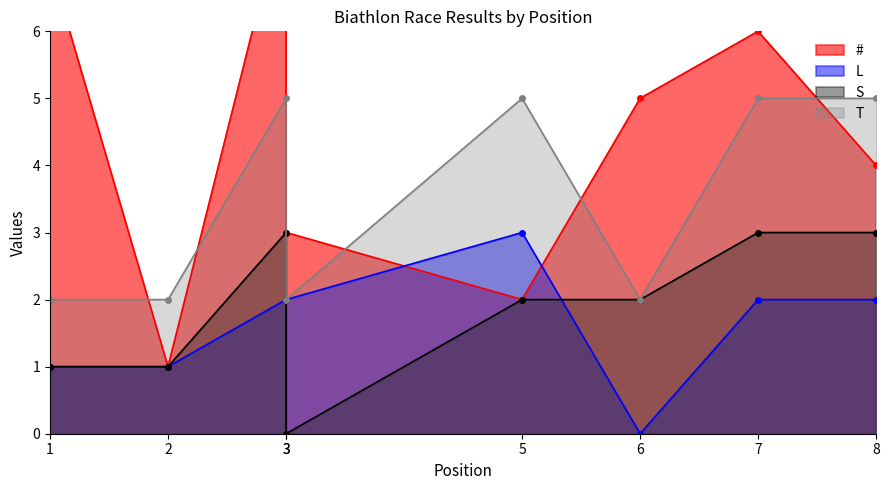

What is the value of the T point at the 1st from the left?

2